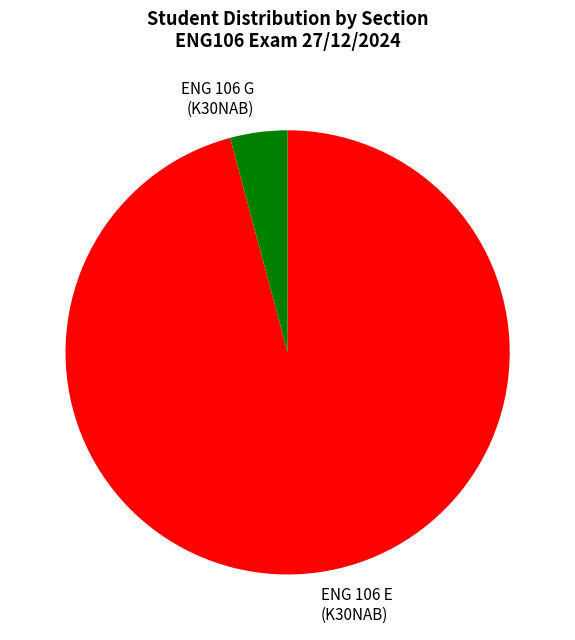

The ENG 106 E (K30NAB) slice represents 85% of the pie. True or false?

False